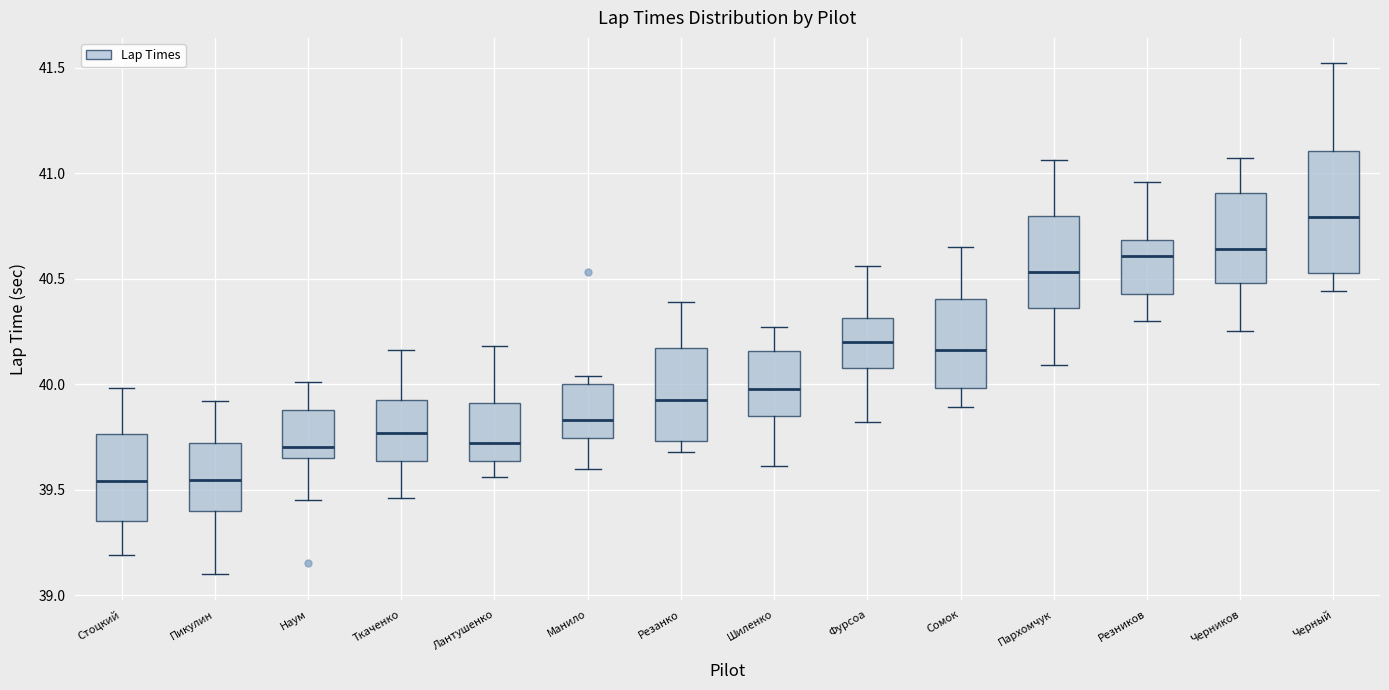

Reading left to right, read every box against the y-axis: the position of its median line, the range the box covers, and the ends of its whiskers. The values are not printed on the chart, so give them approximately, as read against the axis.

Стоцкий: median 39.55, box 39.35 to 39.75, whiskers 39.20 to 40.00
Пикулин: median 39.55, box 39.40 to 39.70, whiskers 39.10 to 39.90
Наум: median 39.70, box 39.65 to 39.90, whiskers 39.45 to 40.00
Ткаченко: median 39.75, box 39.65 to 39.95, whiskers 39.45 to 40.15
Лантушенко: median 39.70, box 39.65 to 39.90, whiskers 39.55 to 40.20
Манило: median 39.85, box 39.75 to 40.00, whiskers 39.60 to 40.05
Резанко: median 39.95, box 39.75 to 40.15, whiskers 39.70 to 40.40
Шиленко: median 40.00, box 39.85 to 40.15, whiskers 39.60 to 40.25
Фурсоа: median 40.20, box 40.10 to 40.30, whiskers 39.80 to 40.55
Сомок: median 40.15, box 40.00 to 40.40, whiskers 39.90 to 40.65
Пархомчук: median 40.55, box 40.35 to 40.80, whiskers 40.10 to 41.05
Резников: median 40.60, box 40.45 to 40.70, whiskers 40.30 to 40.95
Черников: median 40.65, box 40.50 to 40.90, whiskers 40.25 to 41.05
Черный: median 40.80, box 40.55 to 41.10, whiskers 40.45 to 41.50